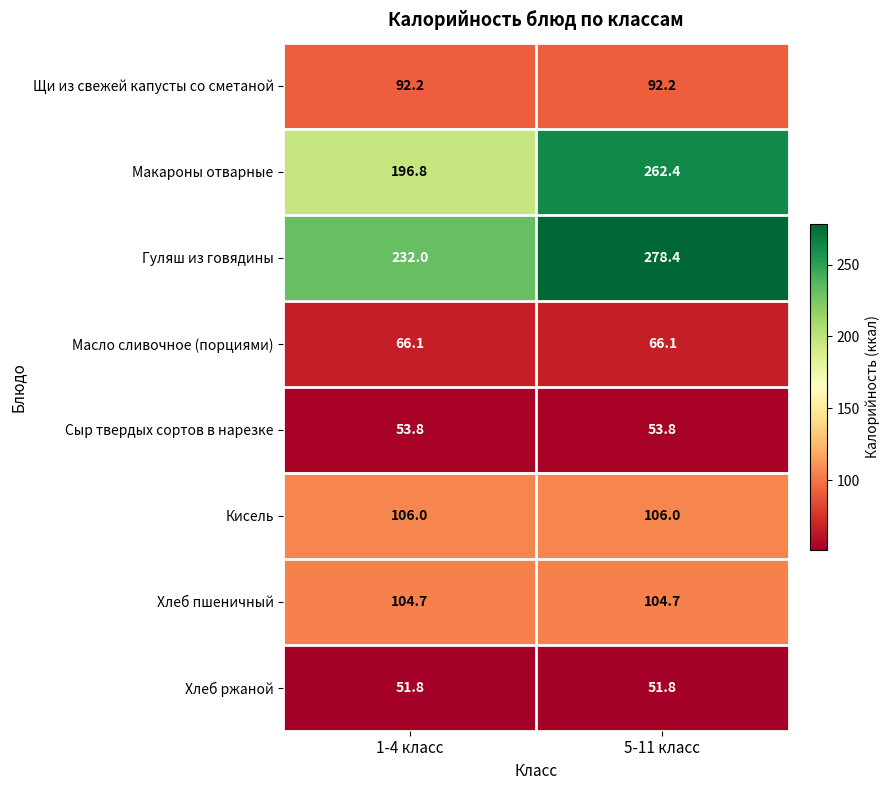

At how many categories does at least one series exceed 239?

1